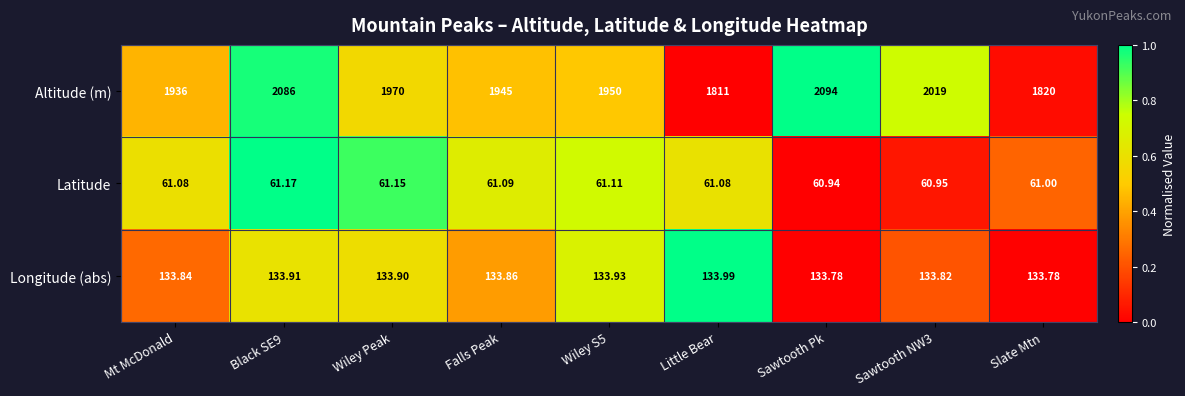

Which series has the largest range (max minus min)?

Altitude (m)